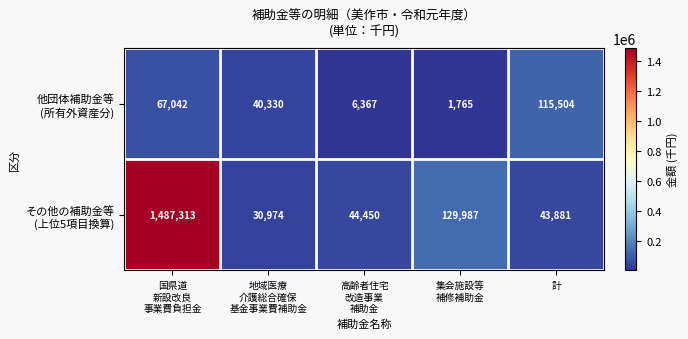

What is the difference between the highest and lowest values at 計?

71623